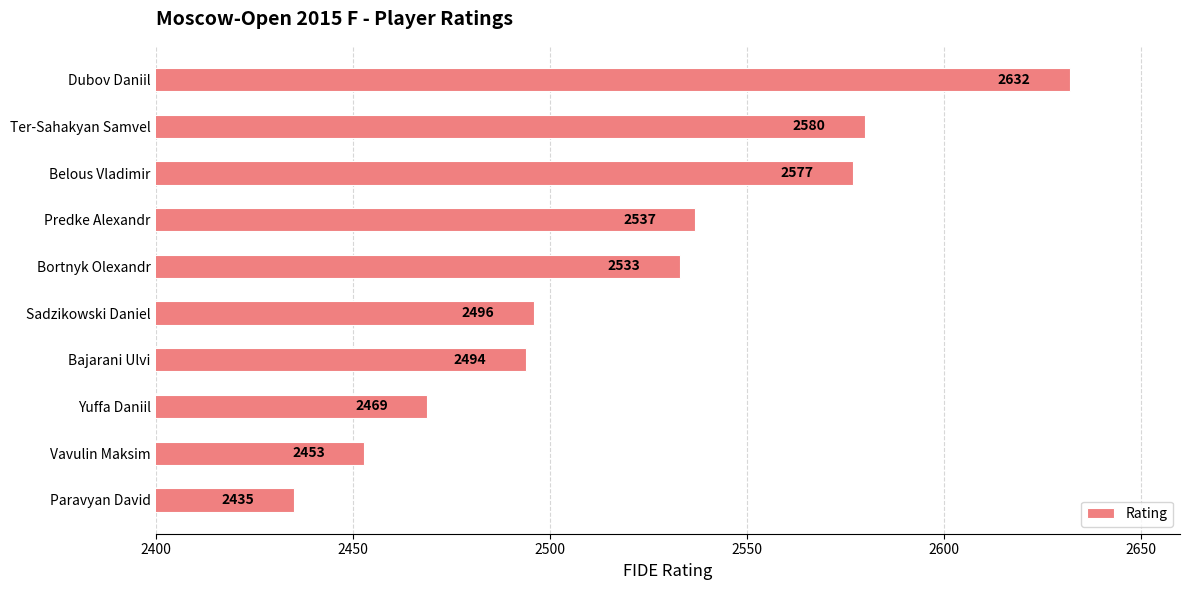

The chart shows a value of 695 at Predke Alexandr. True or false?

False